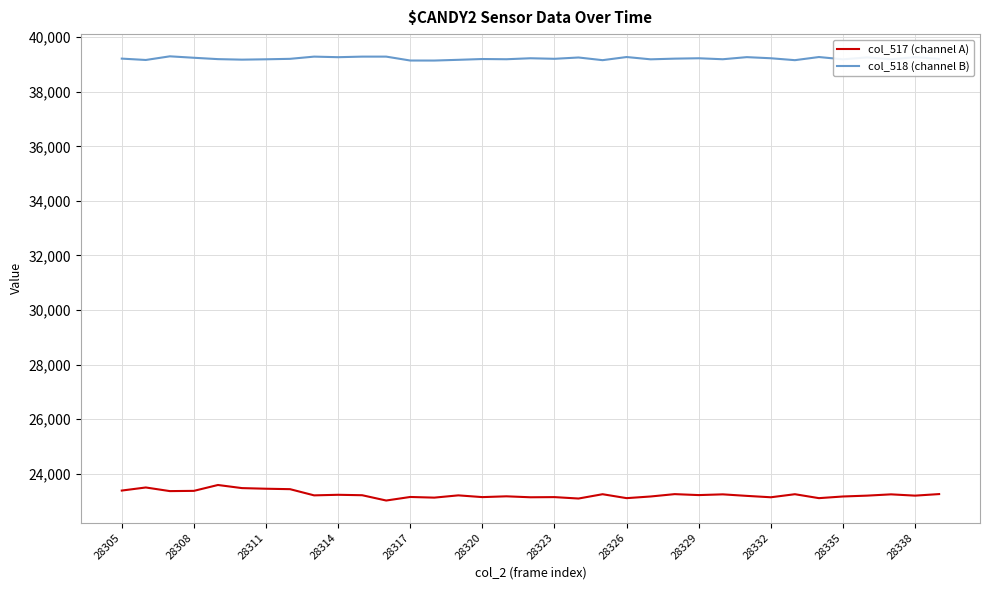

Which series has the largest range (max minus min)?

col_517 (channel A)